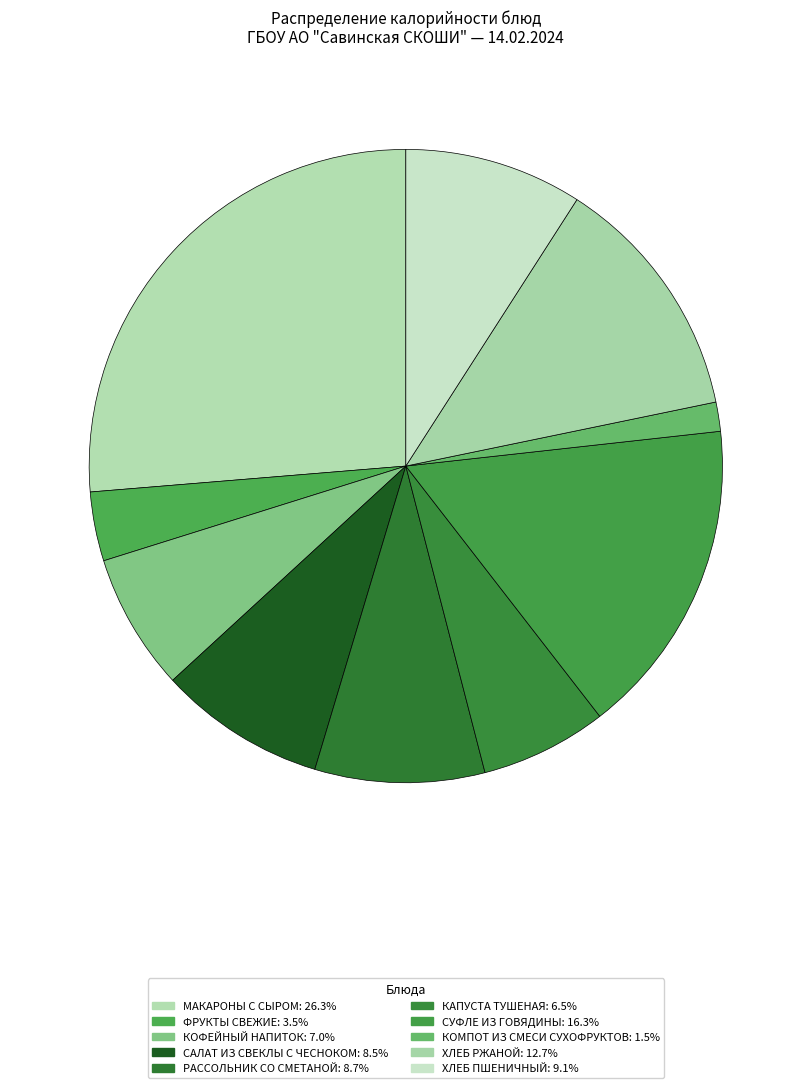

Does САЛАТ ИЗ СВЕКЛЫ С ЧЕСНОКОМ account for over 50% of the chart?

No